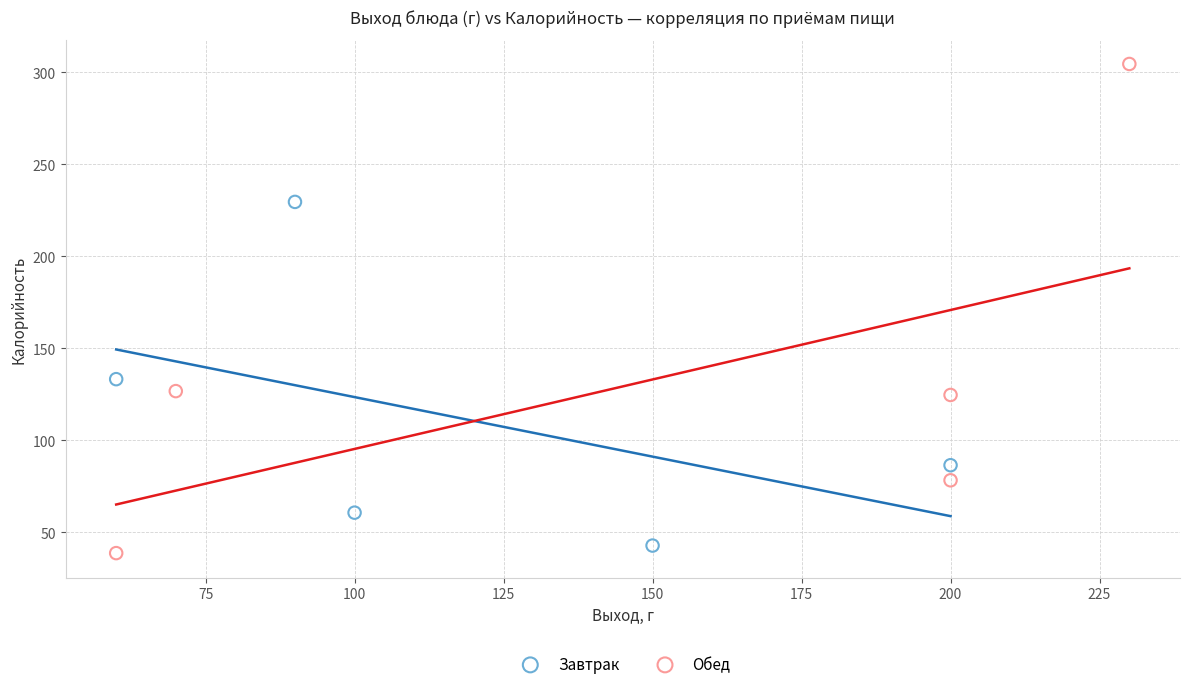

Which series reaches the maximum Y coordinate?

Обед